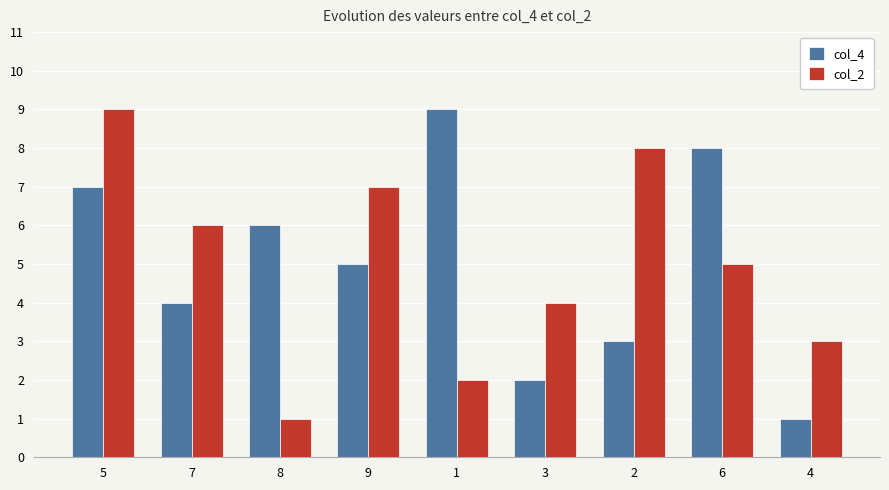

Between 1 and 3, which series saw the biggest shift?

col_4